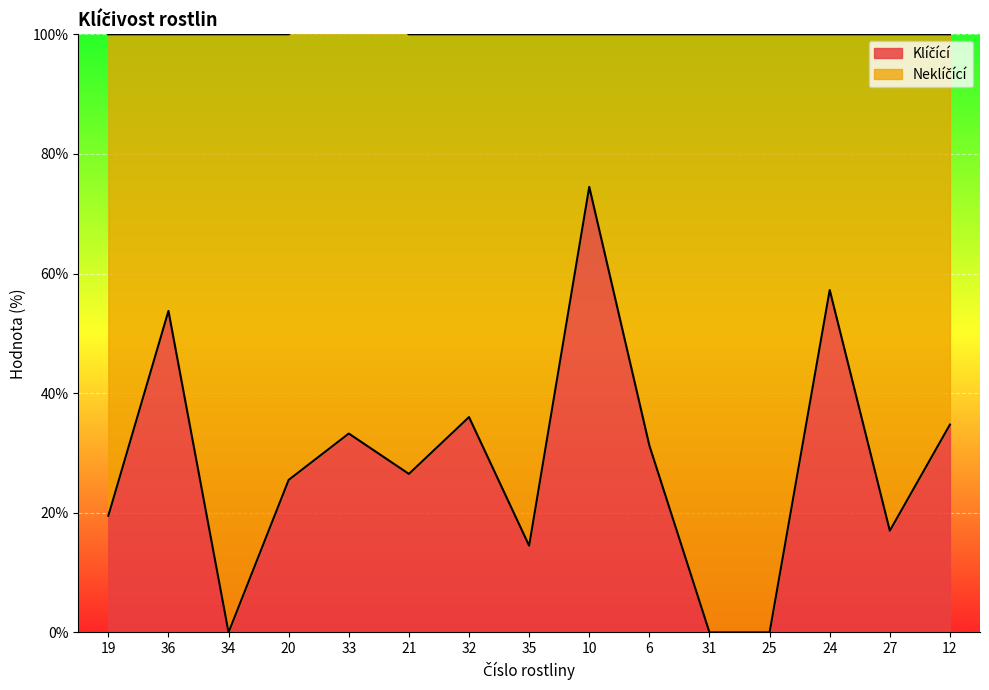

What is the label of the 10th point from the left?

6